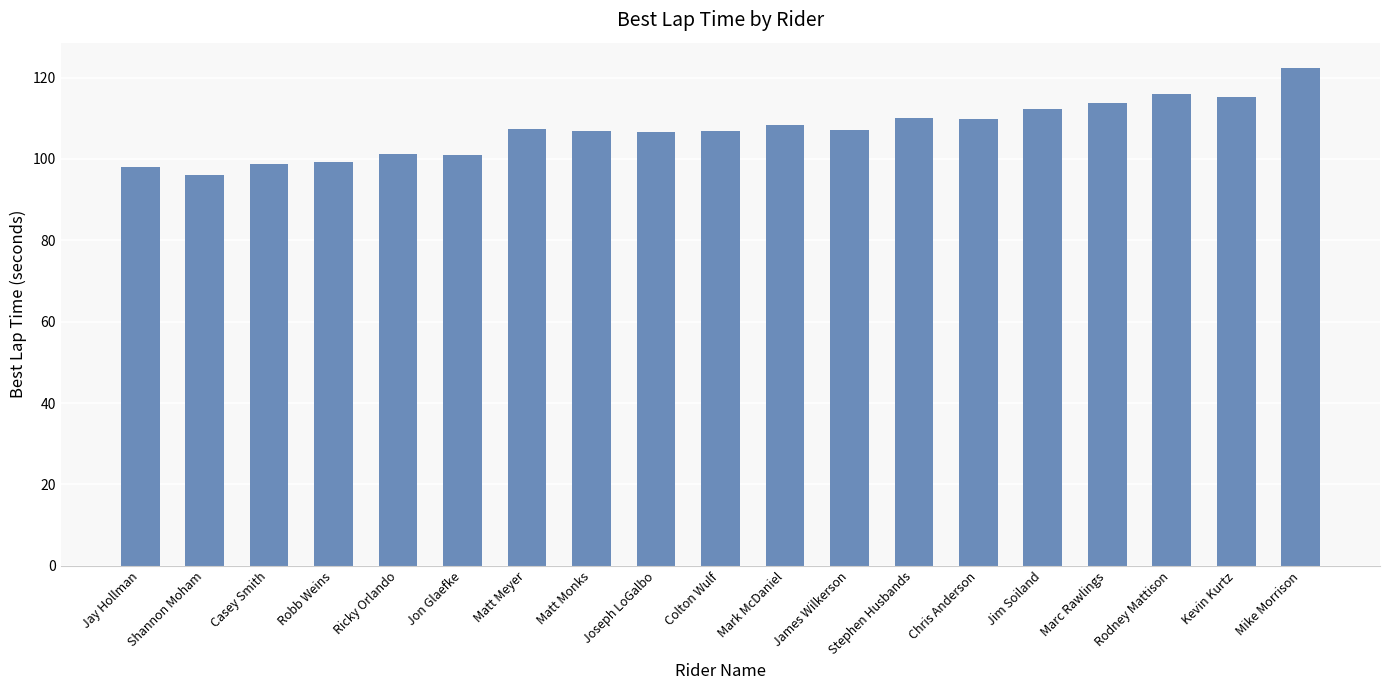

What position from the left is Mike Morrison?

19